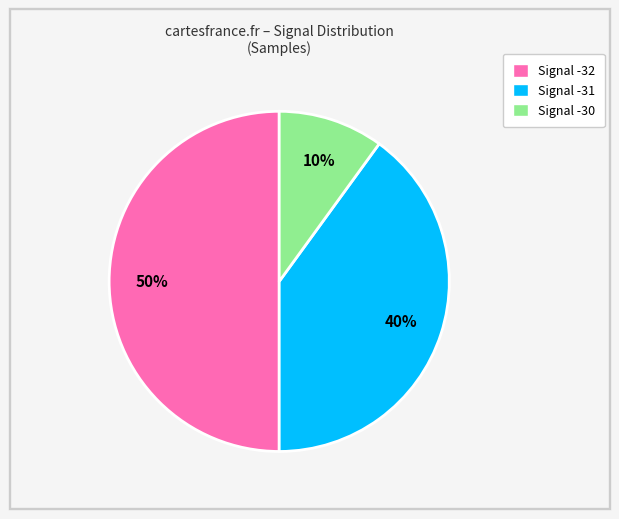

To the nearest percent, what is the difference between the largest and smallest slice percentages?

40%